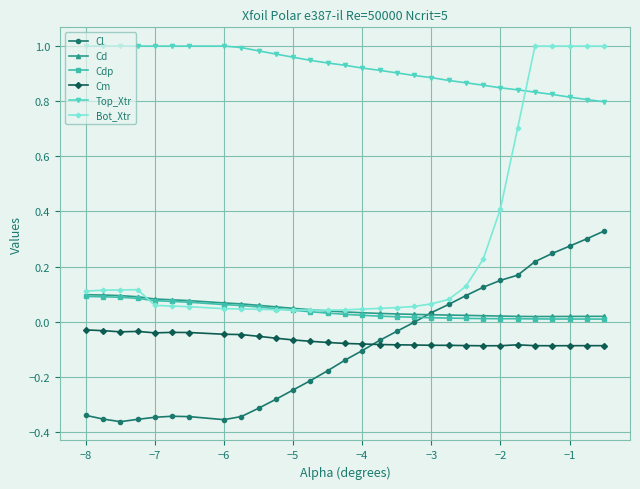

What are all the series names shown in the legend?

Cl, Cd, Cdp, Cm, Top_Xtr, Bot_Xtr